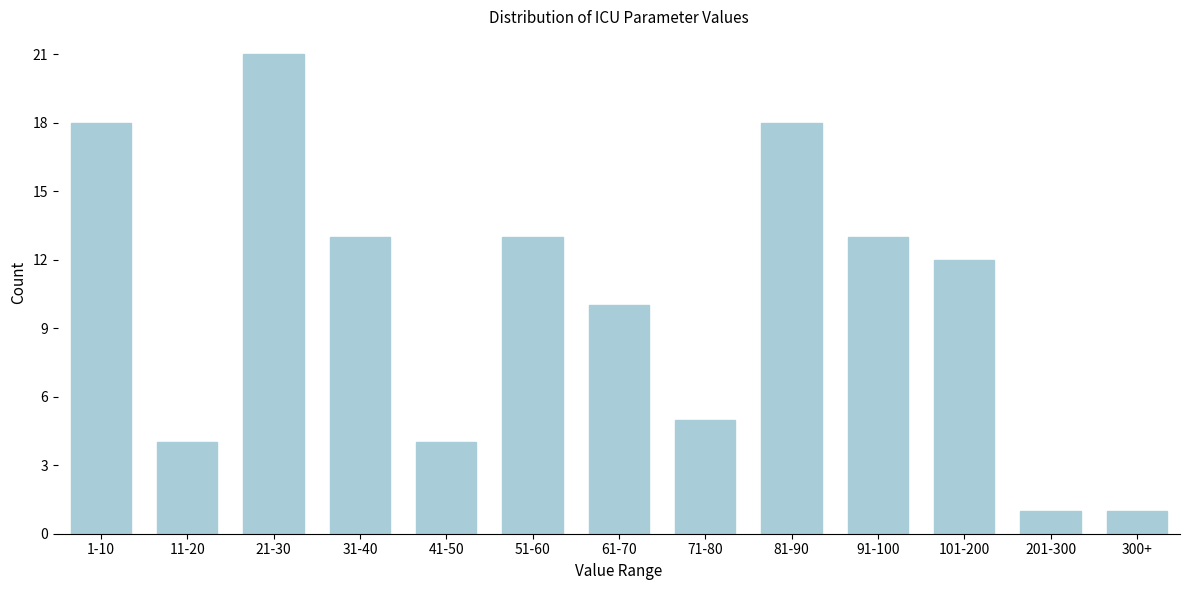

Reading left to right, transcribe all the data shown in this chart.

1-10=18	11-20=4	21-30=21	31-40=13	41-50=4	51-60=13	61-70=10	71-80=5	81-90=18	91-100=13	101-200=12	201-300=1	300+=1